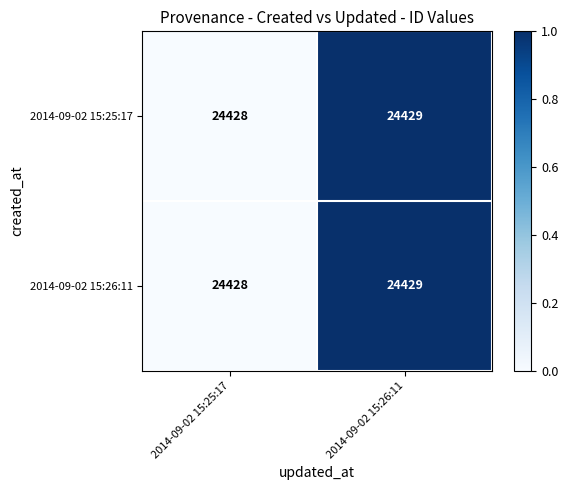

The 2014-09-02 15:25:17 series shows 32137 at 2014-09-02 15:25:17. True or false?

False